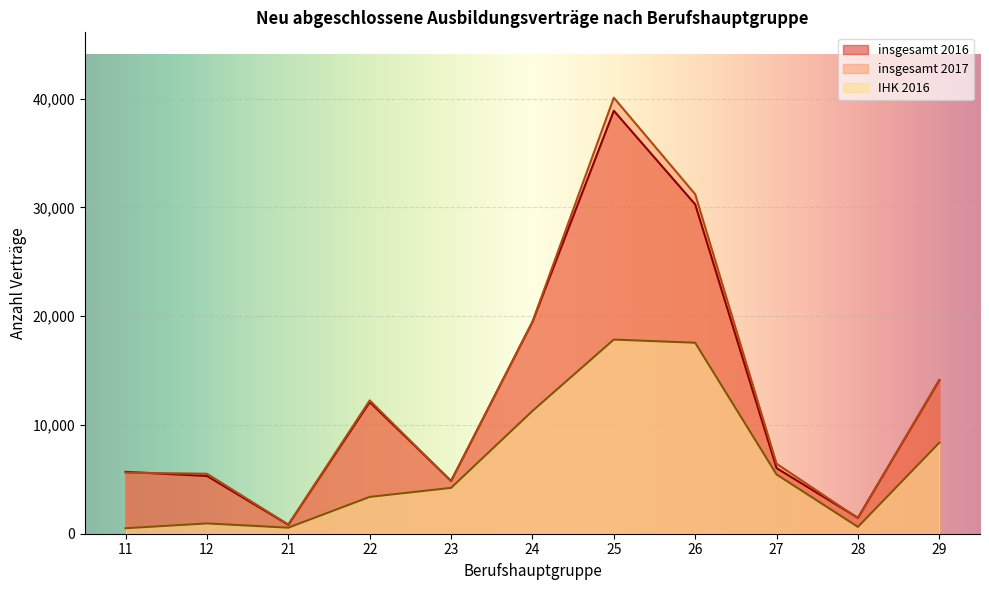

How many data points in IHK 2016 are less than 4215?

5